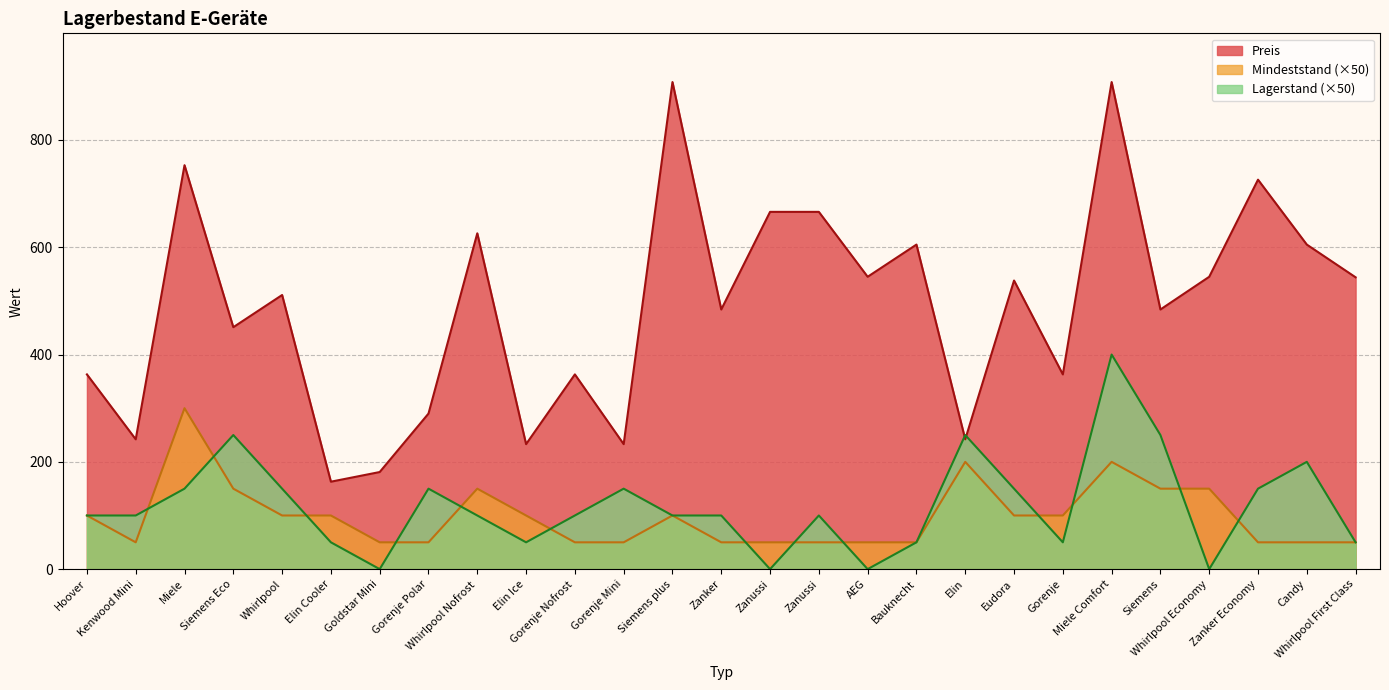

Where is Mindeststand nearest to the value 175?

Siemens Eco